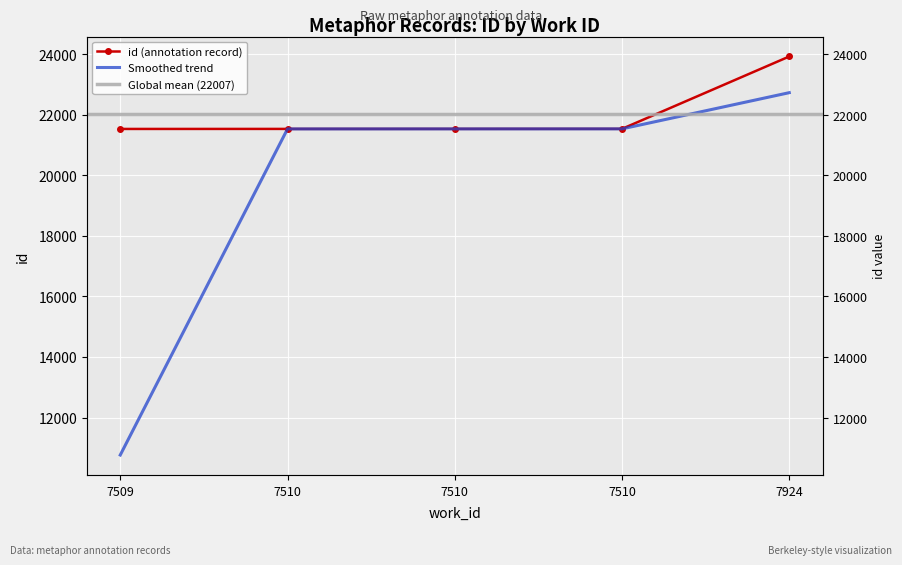

Which category has the lowest value across all series?

7509